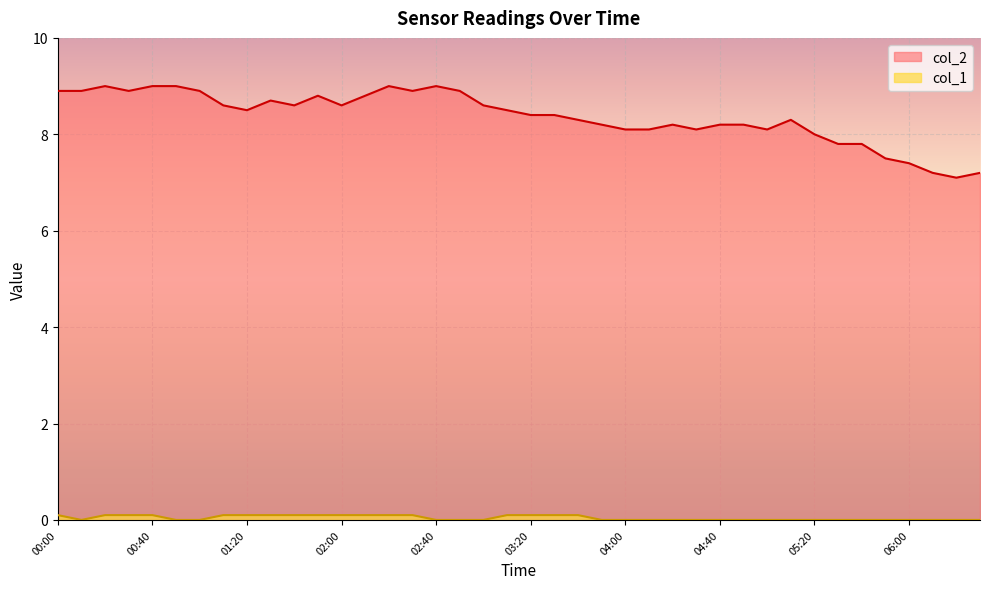

Between 00:30 and 02:20, which is larger?

02:20